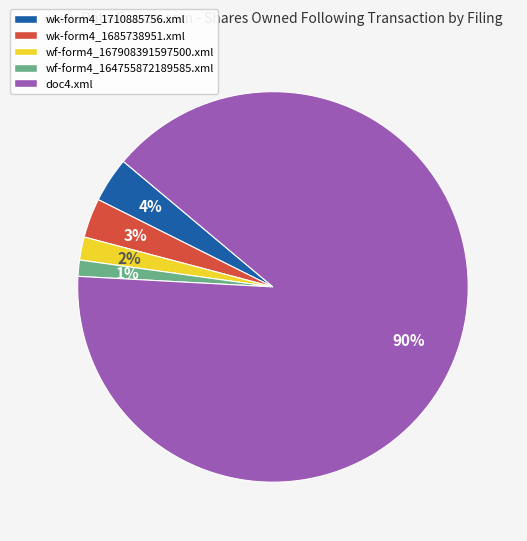

True or false: wf-form4_167908391597500.xml accounts for 2% of the total.

True